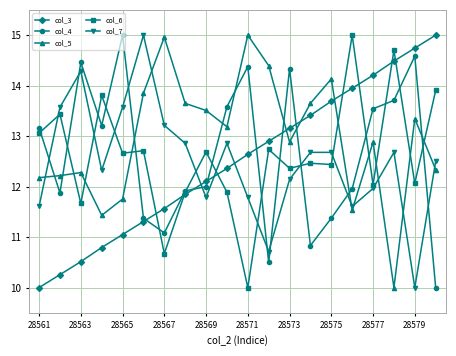

What is the minimum value shown in the chart?

10.0